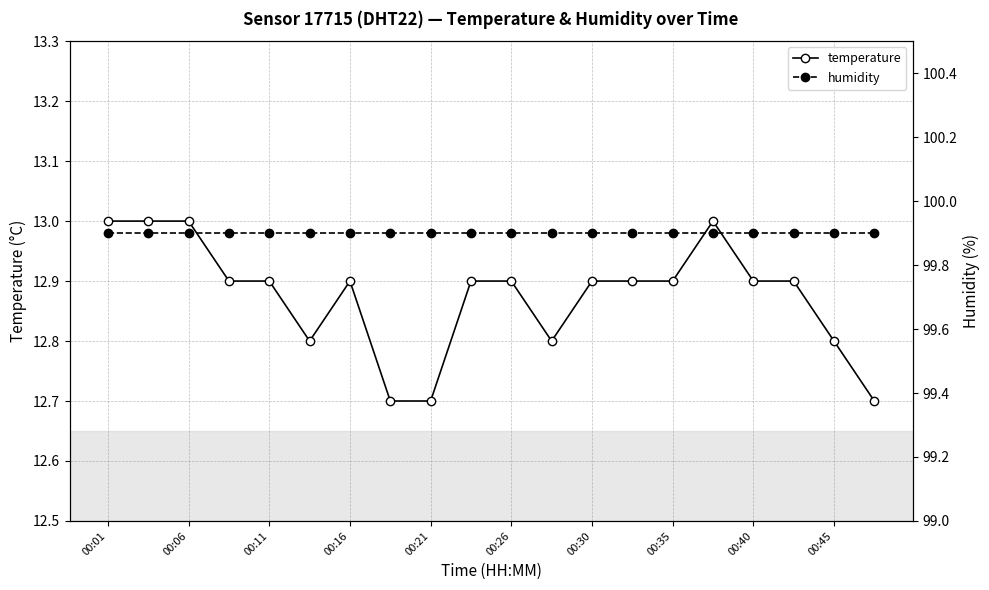

True or false: temperature and humidity cross at least once.

False